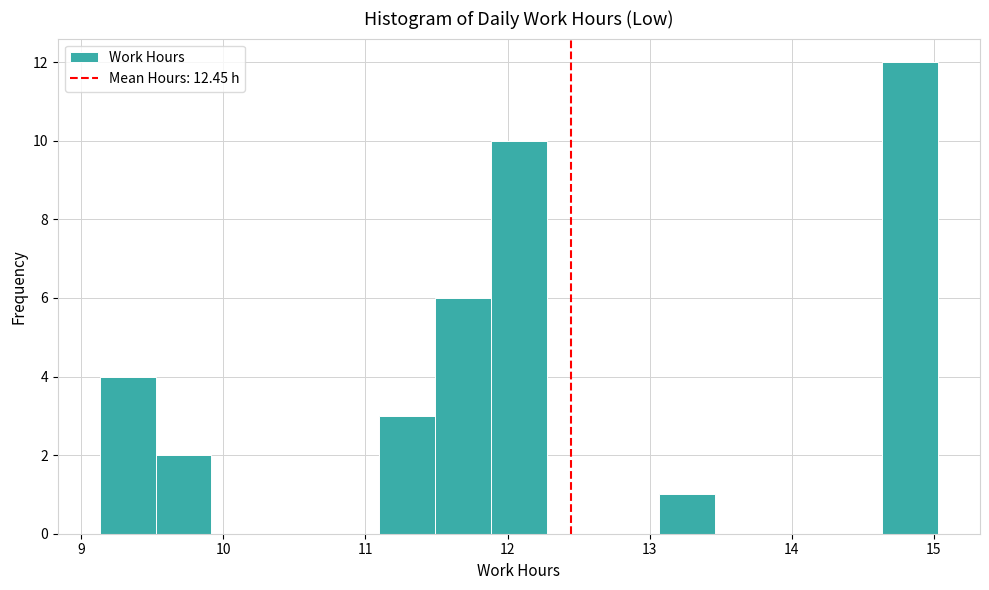

Read against the x-axis, roughly where is the centre of the tallest bar?

14.8